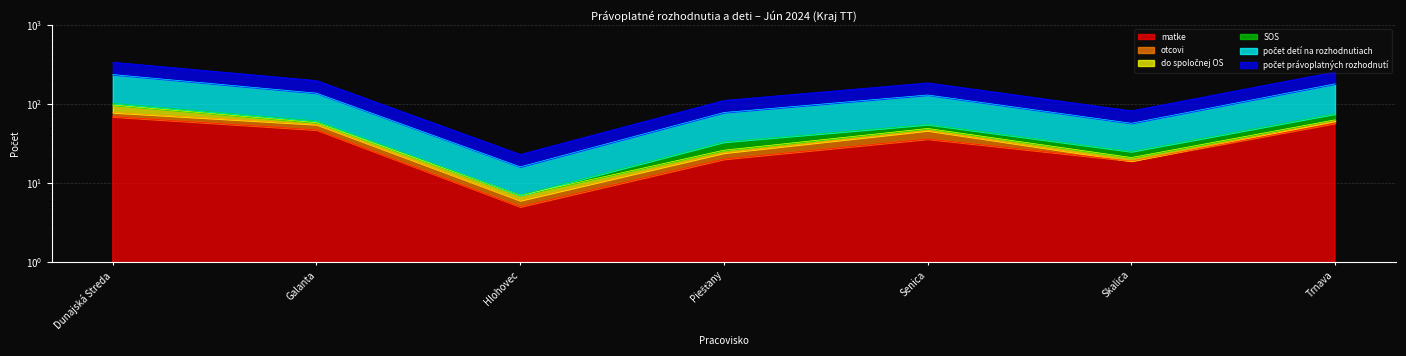

At which label does počet detí na rozhodnutiach reach its minimum?

Hlohovec